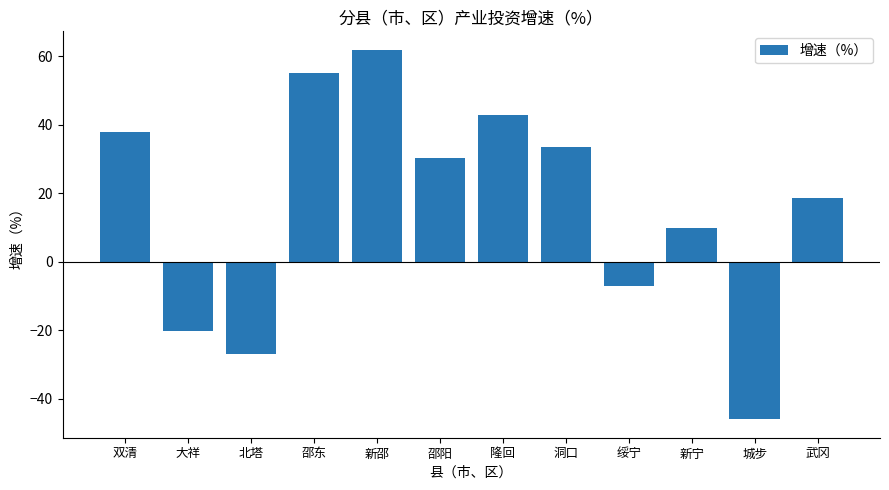

What is the label of the 4th bar from the right?

绥宁